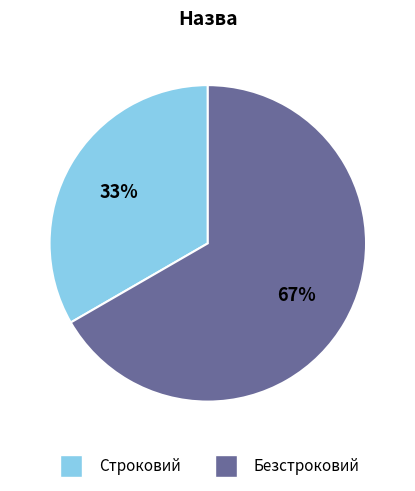

To the nearest percent, what portion does Строковий represent?

33%